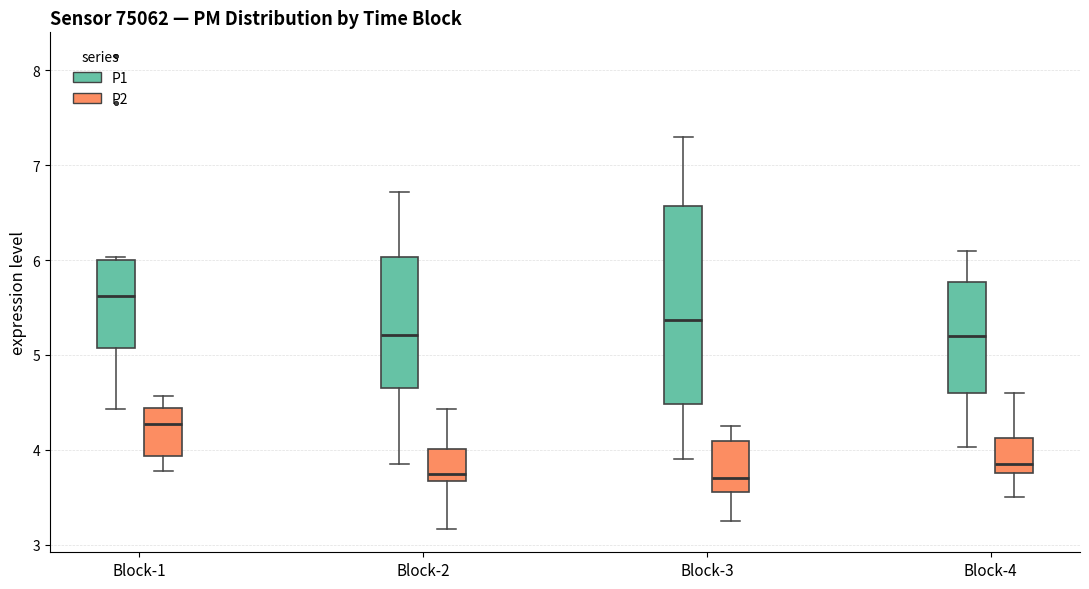

Where does the lower whisker of the box for Block-2 (P1) end on the y-axis? The values are not printed on the chart, so give them approximately, as read against the axis.

3.9